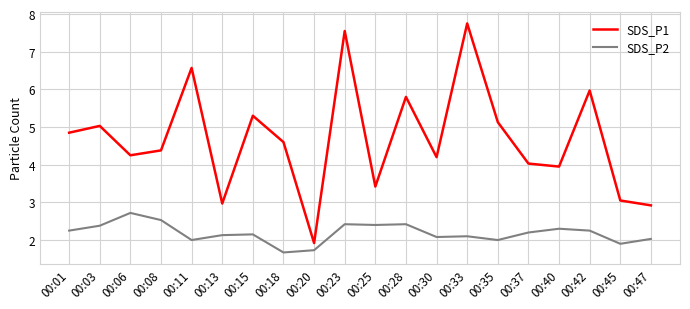

The value of SDS_P1 at 00:23 is 7.5. True or false?

True